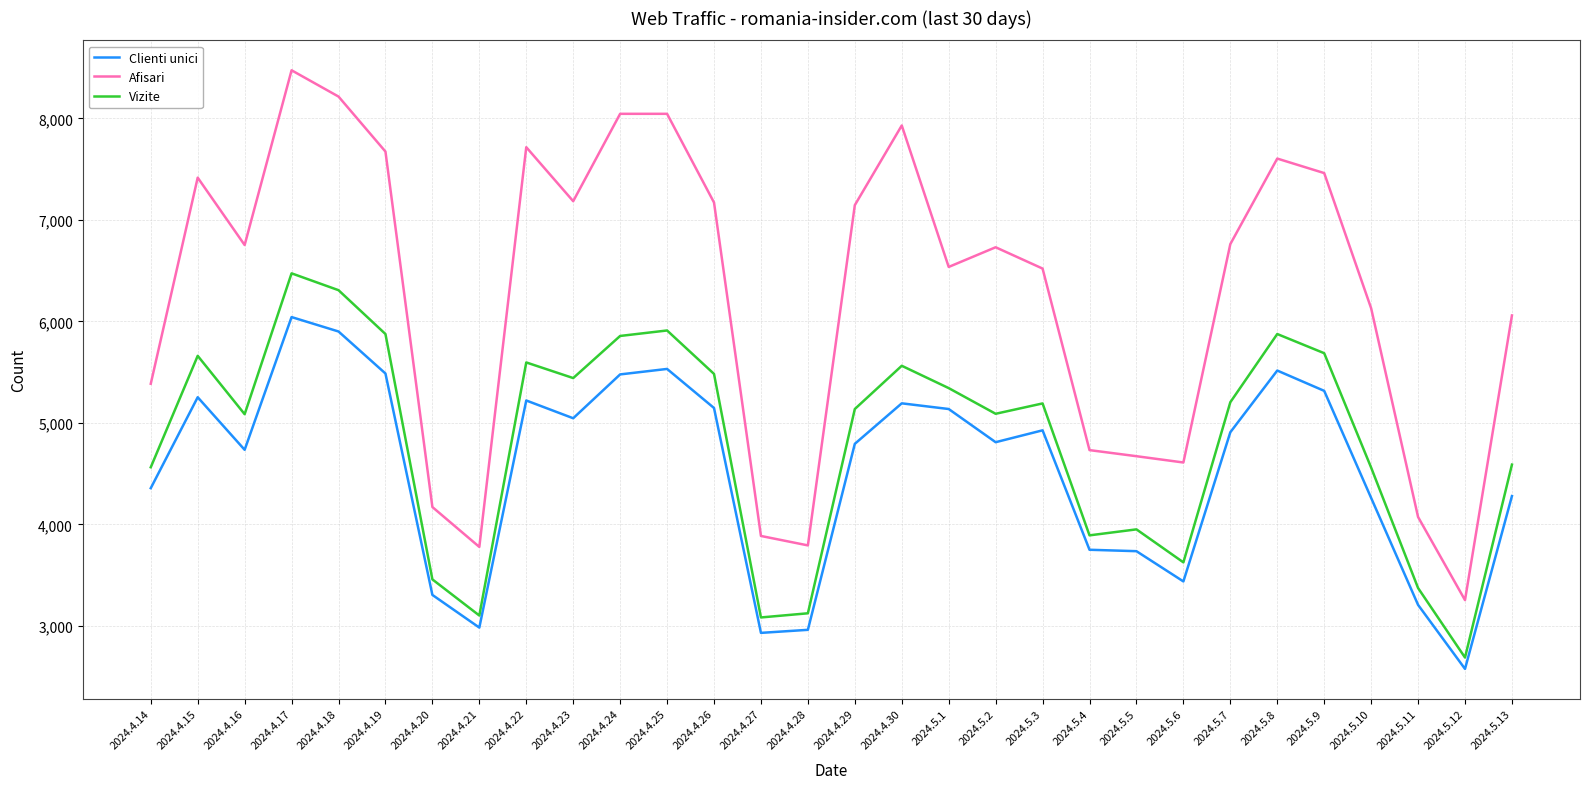

What is the approximate value of Afisari at 2024.4.26?

7172